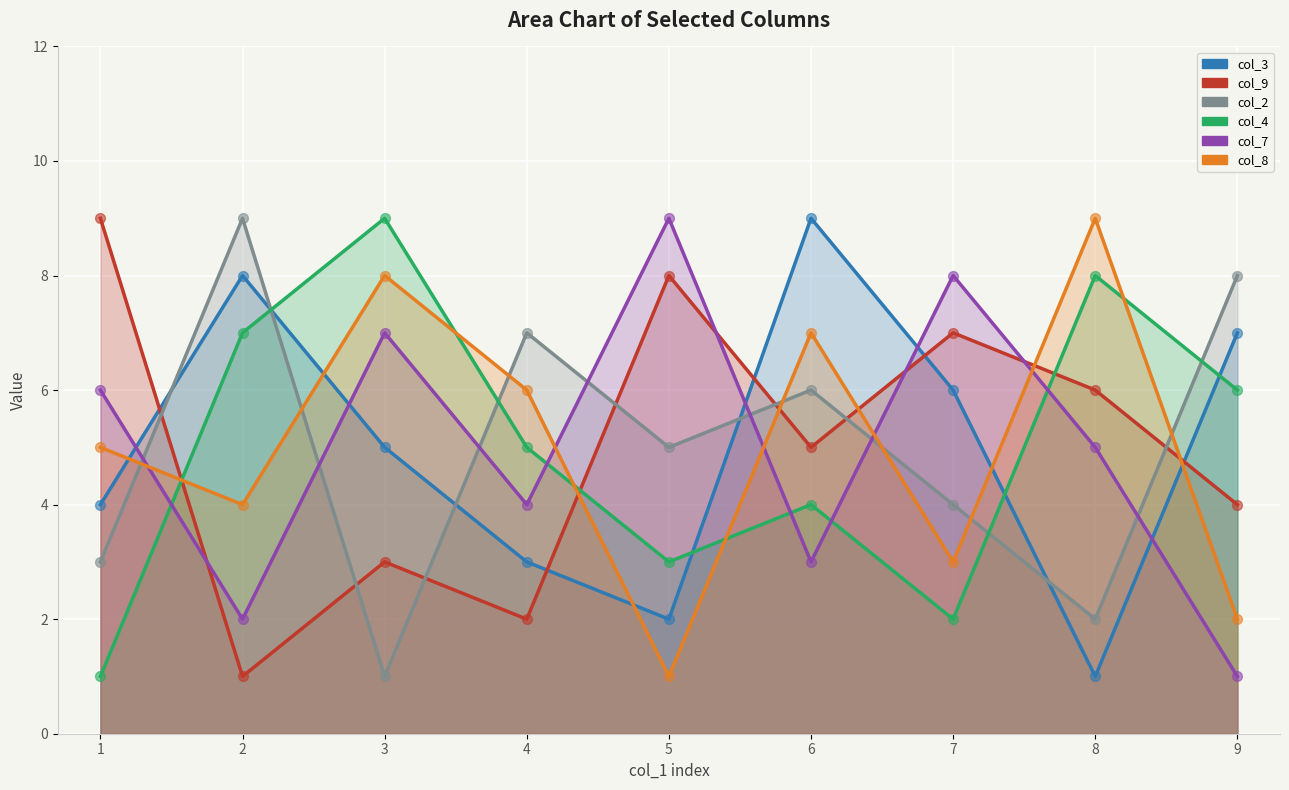

Is the value of col_3 at 4 greater than the value of col_9 at 3?

No